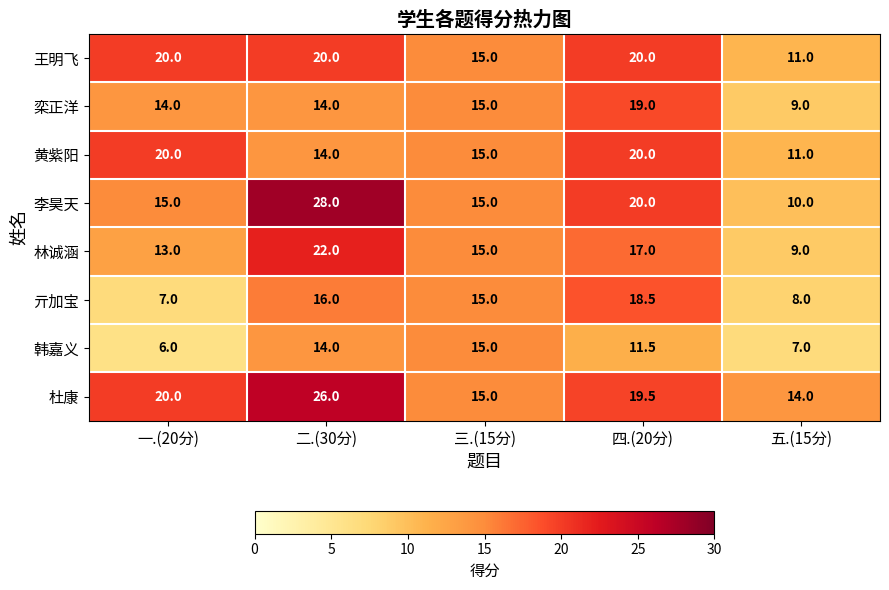

At how many categories does at least one series exceed 13?

5